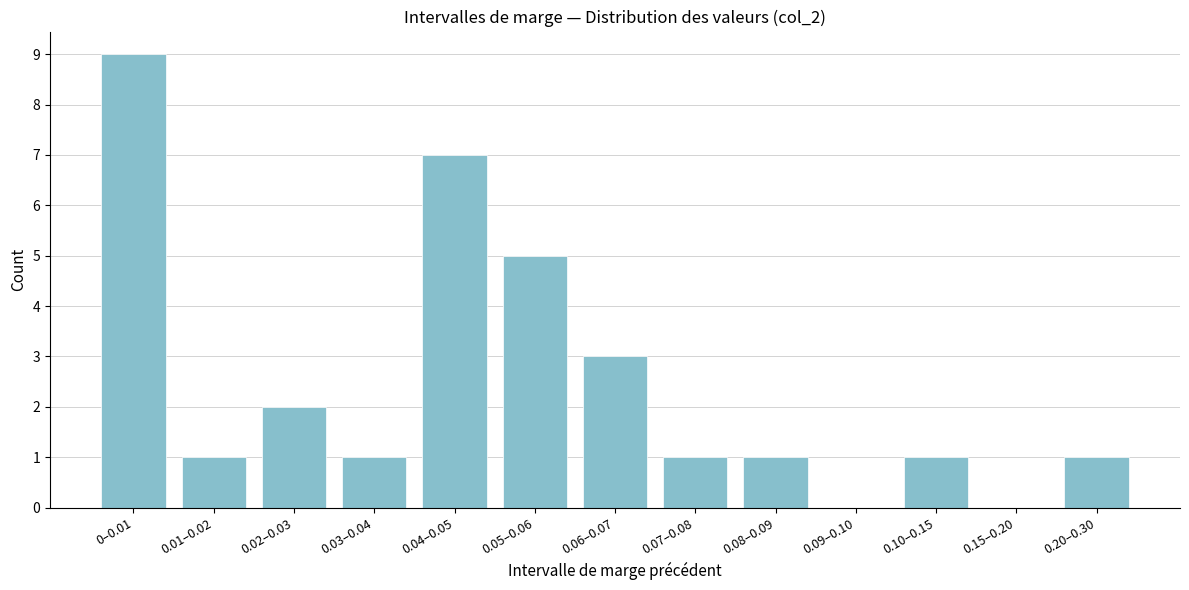

Reading left to right, list all the values displayed in this chart.

0–0.01=9	0.01–0.02=1	0.02–0.03=2	0.03–0.04=1	0.04–0.05=7	0.05–0.06=5	0.06–0.07=3	0.07–0.08=1	0.08–0.09=1	0.09–0.10=0	0.10–0.15=1	0.15–0.20=0	0.20–0.30=1